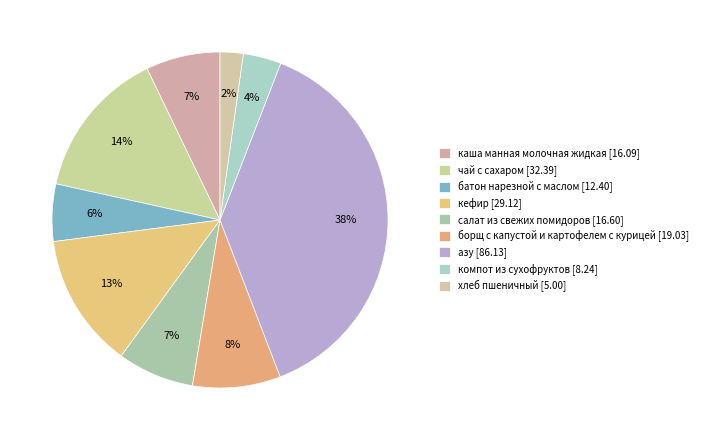

Which category has the biggest portion of the pie?

азу